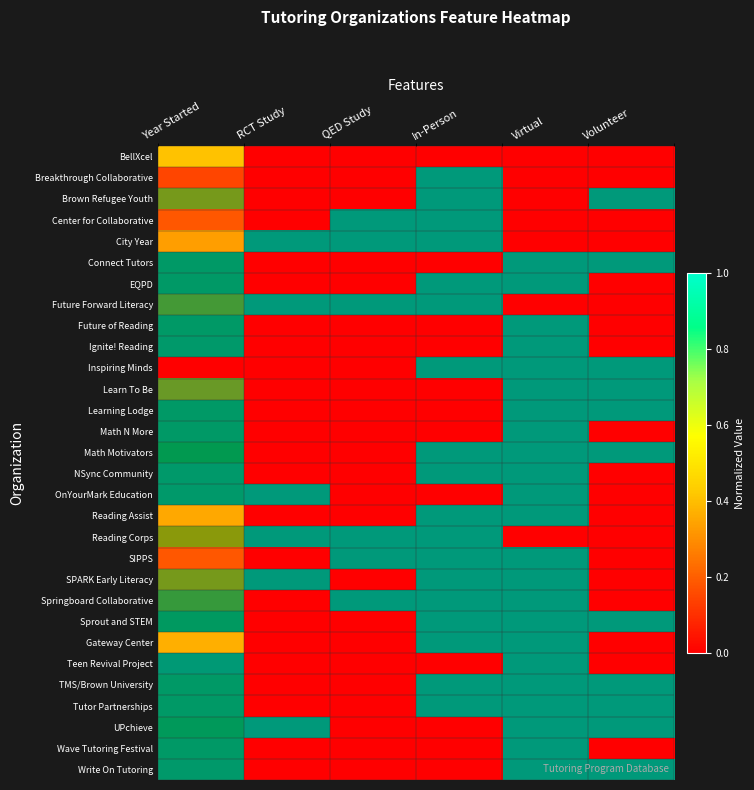

Which series changed the most between Year Started and Volunteer?

Inspiring Minds